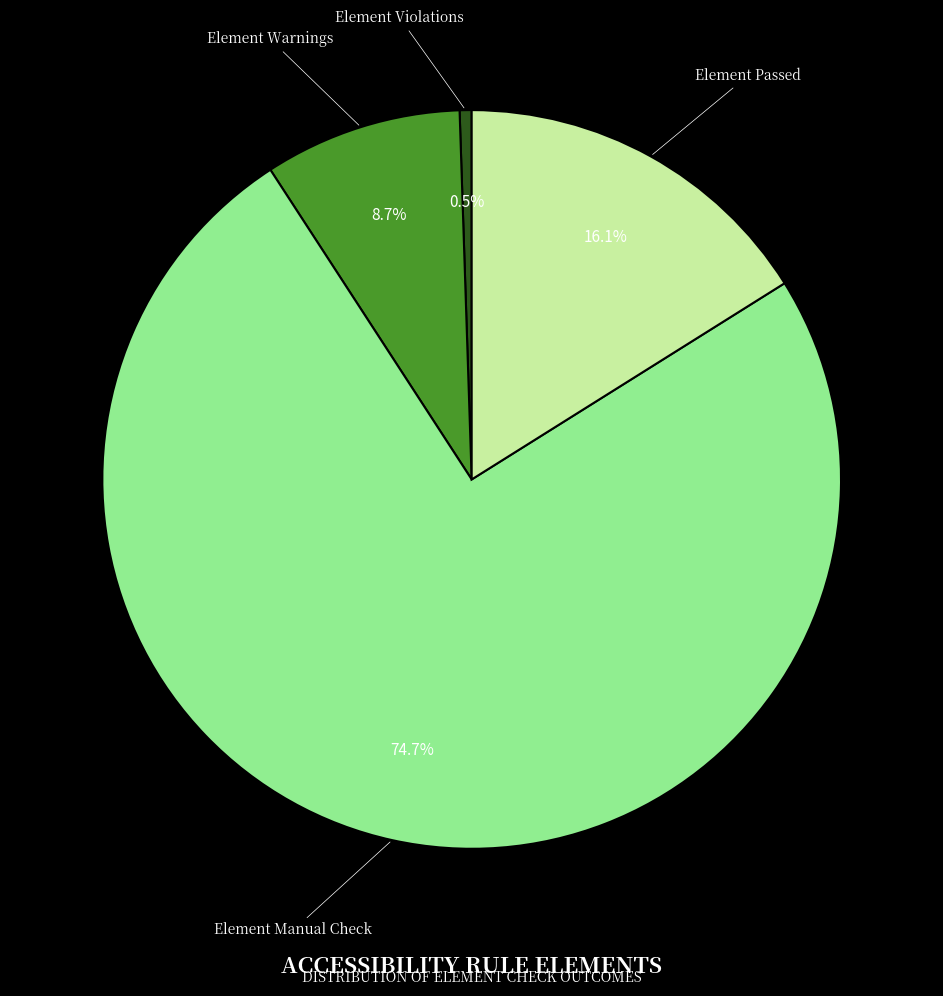

Does any single category account for the majority?

Yes